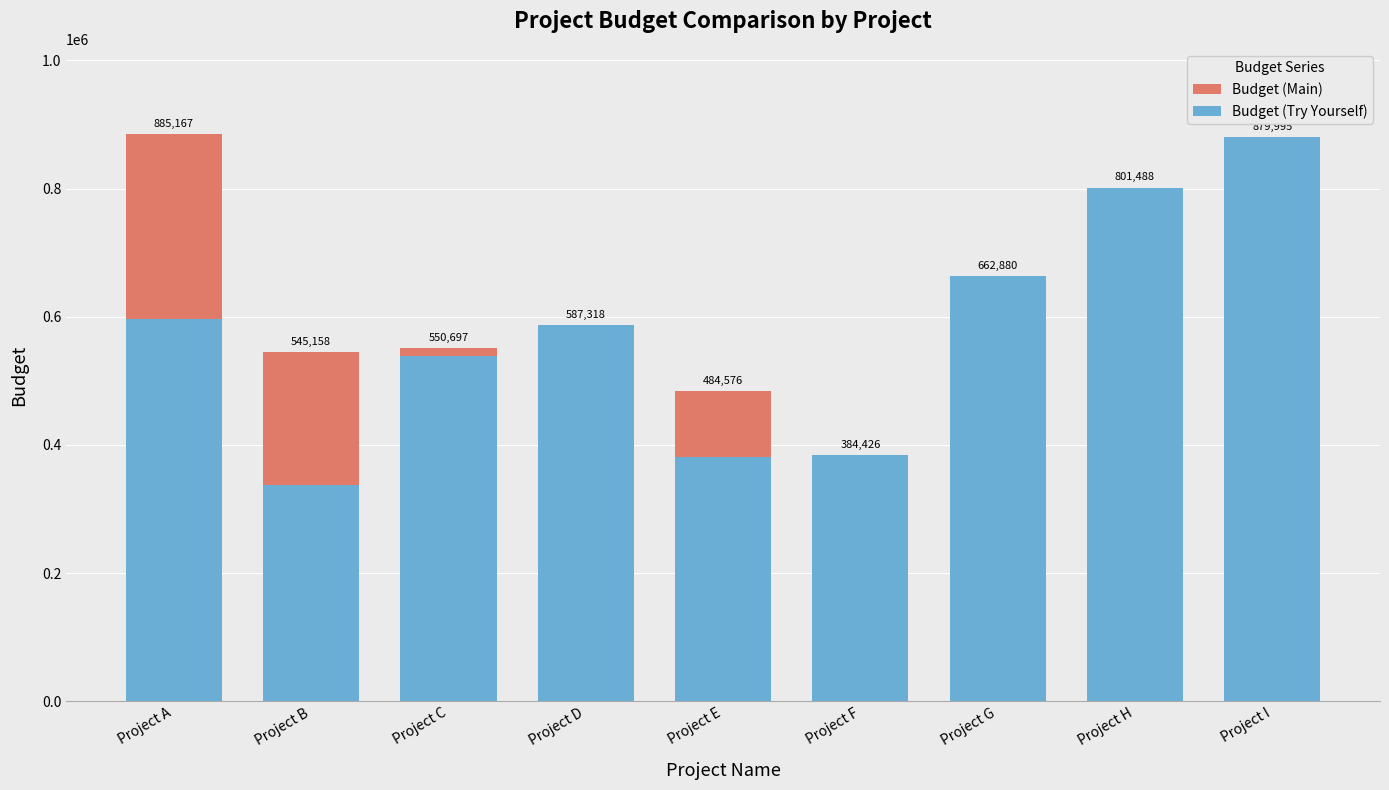

Count the number of data series in this chart.

2